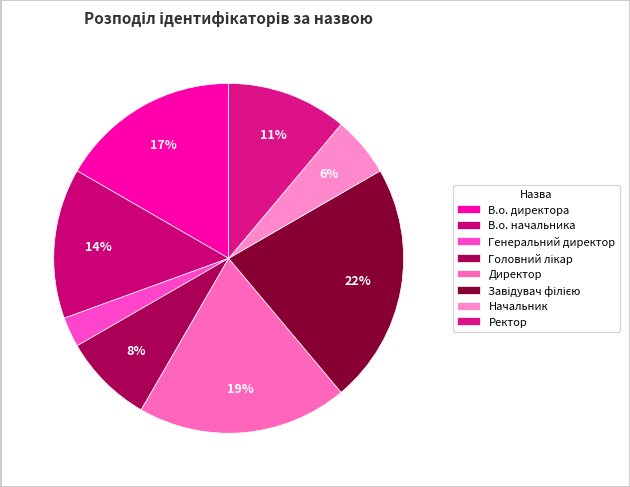

How many segments does this pie chart have?

8